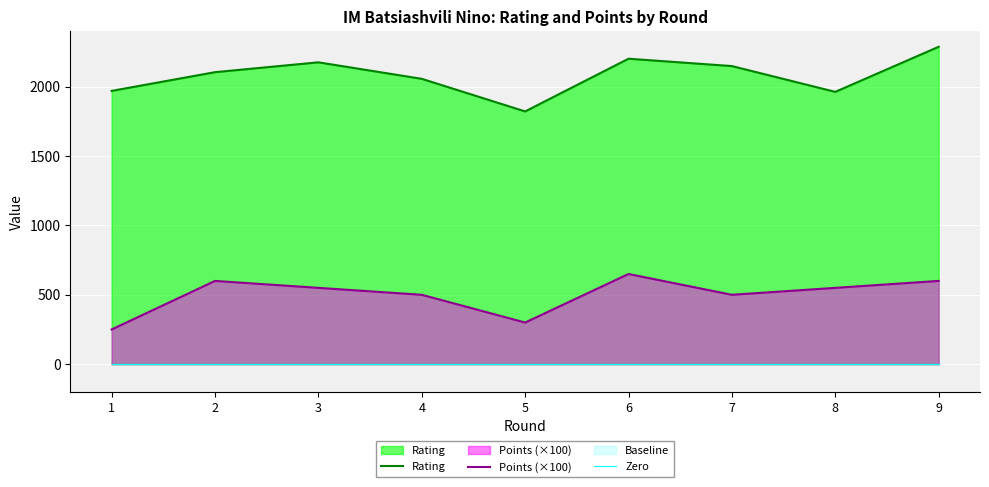

True or false: Points (×100) and Zero cross at least once.

False